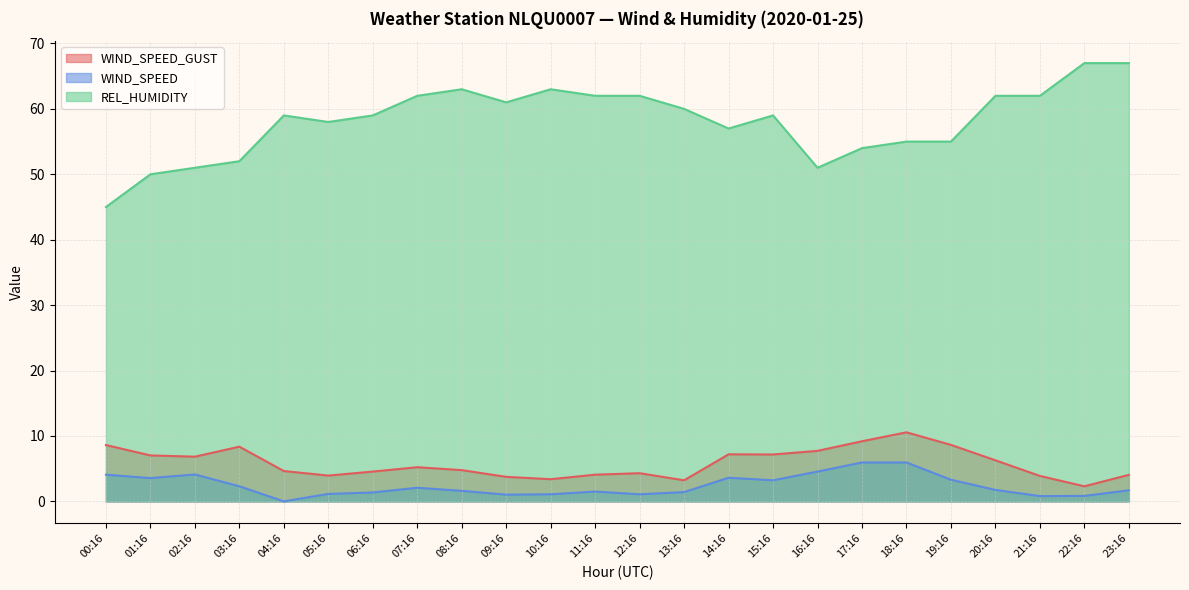

At which label is WIND_SPEED_GUST closest to 6?

20:16